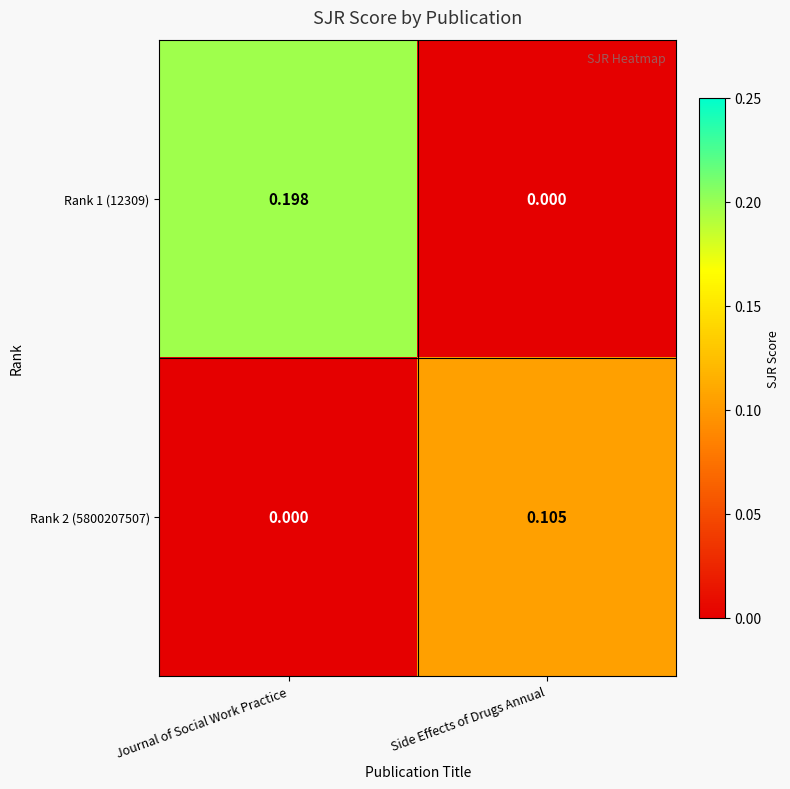

List the labels in order of Rank 1 (12309) value, smallest first.

Side Effects of Drugs Annual, Journal of Social Work Practice